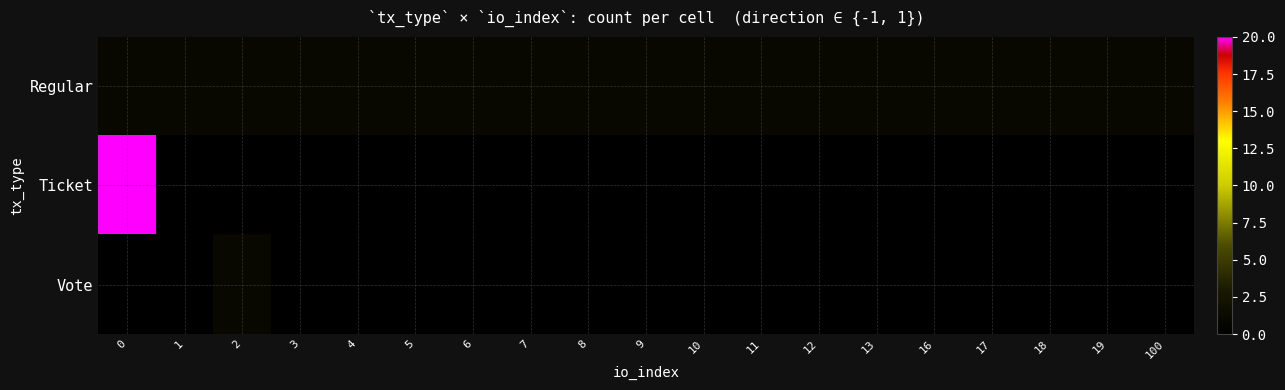

Reading left to right, extract all data points from this chart.

Regular: 0=1	1=1	2=1	3=1	4=1	5=1	6=1	7=1	8=1	9=1	10=1	11=1	12=1	13=1	16=1	17=1	18=1	19=1	100=1
Ticket: 0=20	1=0	2=0	3=0	4=0	5=0	6=0	7=0	8=0	9=0	10=0	11=0	12=0	13=0	16=0	17=0	18=0	19=0	100=0
Vote: 0=0	1=0	2=1	3=0	4=0	5=0	6=0	7=0	8=0	9=0	10=0	11=0	12=0	13=0	16=0	17=0	18=0	19=0	100=0